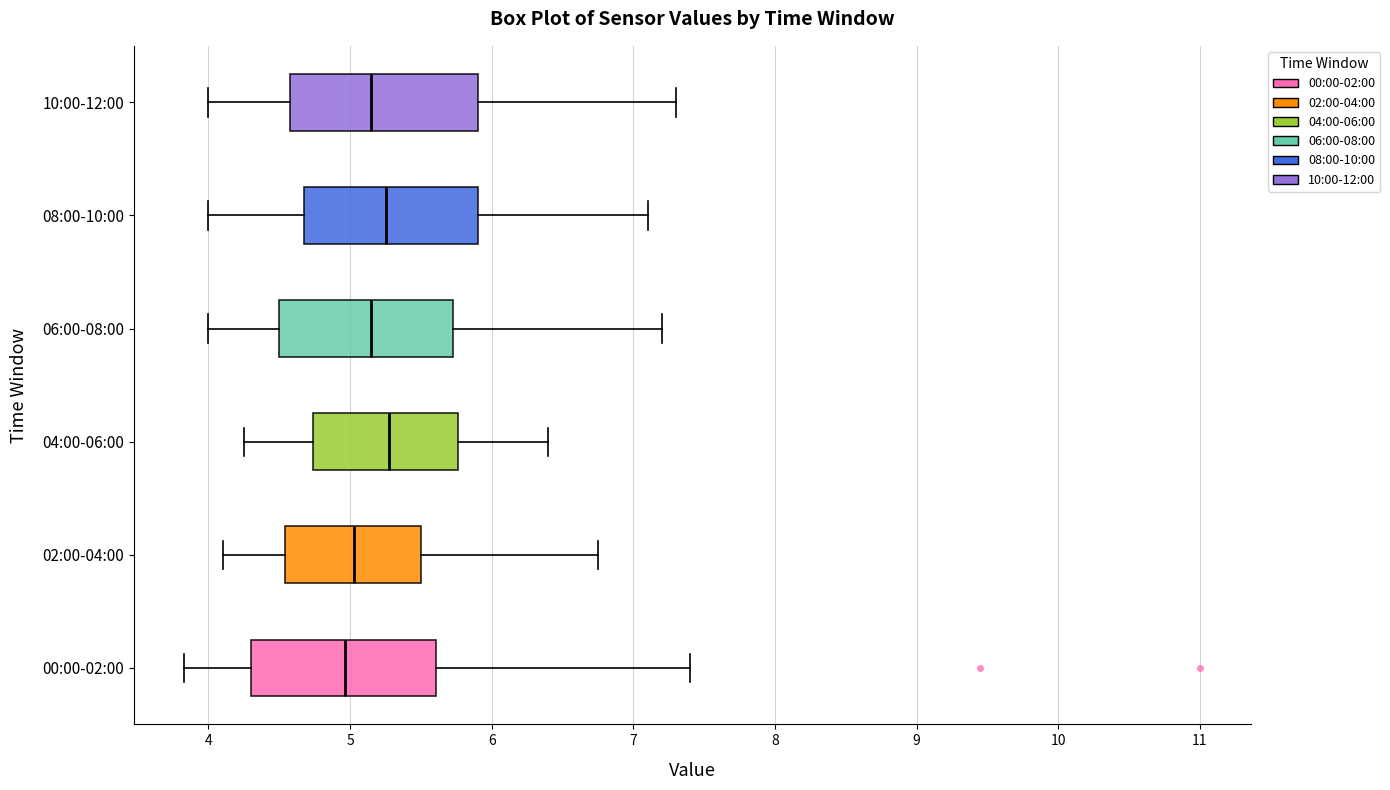

Reading bottom to top, transcribe this box plot: for each box, give where its median line is, the range the box spans, and where its two whiskers end, as read against the x-axis. The values are not printed on the chart, so give them approximately, as read against the axis.

00:00-02:00: median 5.0, box 4.3 to 5.6, whiskers 3.8 to 7.4
02:00-04:00: median 5.0, box 4.5 to 5.5, whiskers 4.1 to 6.8
04:00-06:00: median 5.3, box 4.7 to 5.8, whiskers 4.3 to 6.4
06:00-08:00: median 5.2, box 4.5 to 5.7, whiskers 4.0 to 7.2
08:00-10:00: median 5.3, box 4.7 to 5.9, whiskers 4.0 to 7.1
10:00-12:00: median 5.2, box 4.6 to 5.9, whiskers 4.0 to 7.3